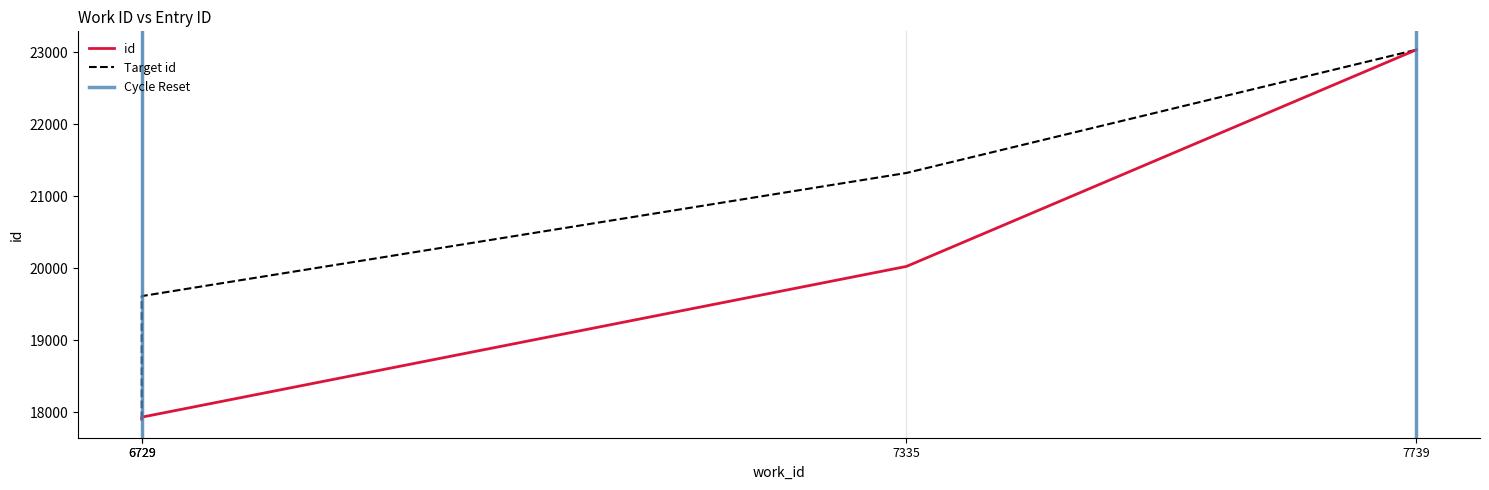

What is the difference between the maximum and second lowest values?

5098